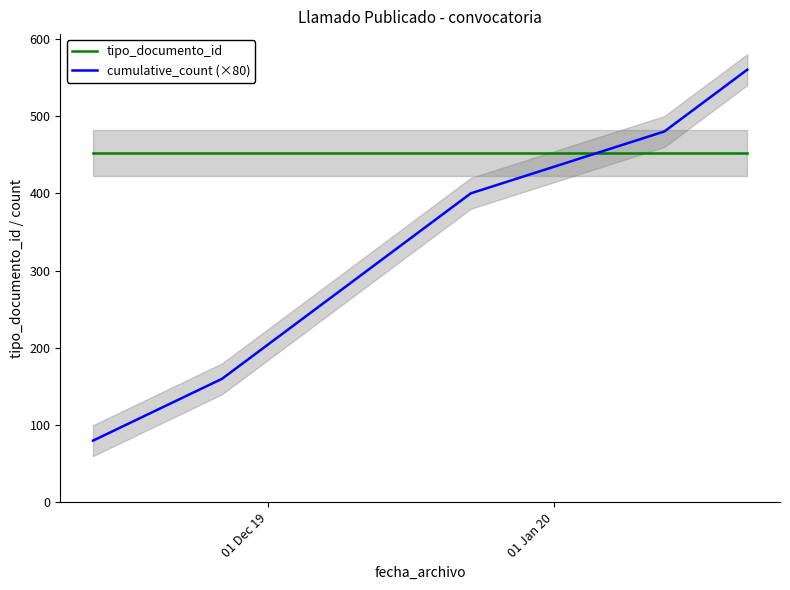

What is the lowest value of the tipo_documento_id series?

452